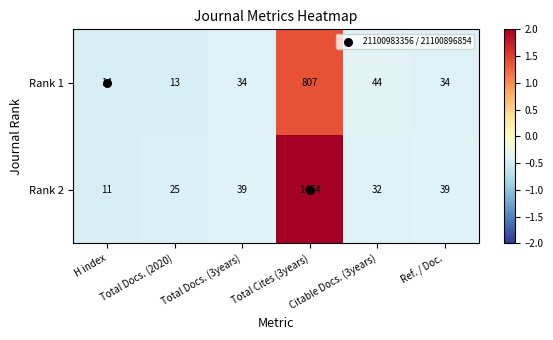

At which category is the sum across all series the highest?

Total Cites (3years)